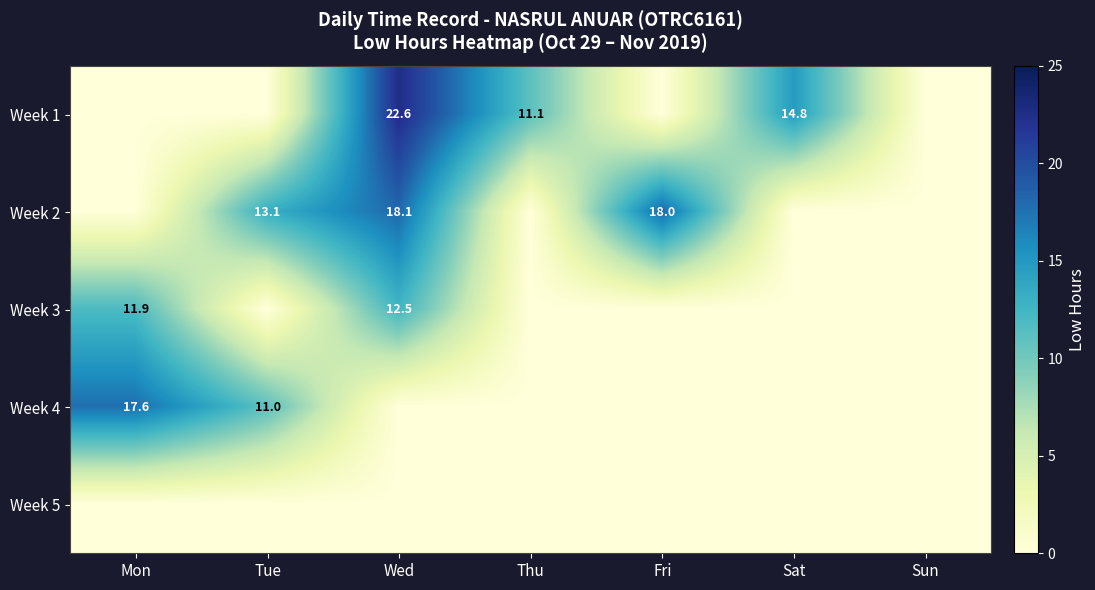

Rank the series at Mon from lowest to highest value.

Week 1, Week 2, Week 5, Week 3, Week 4